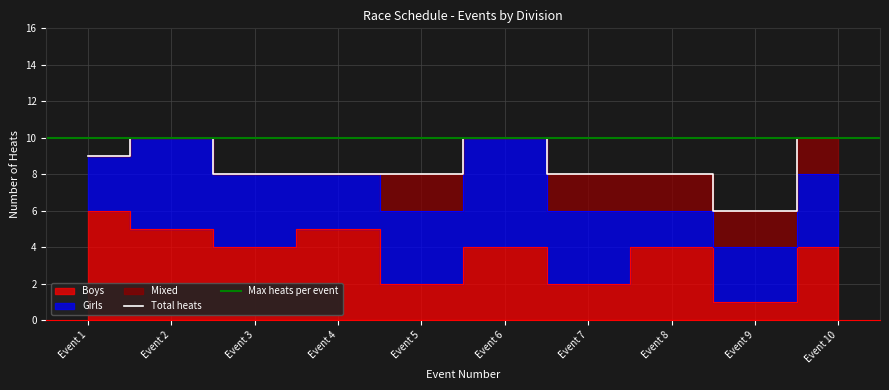

True or false: Girls has more than 1 points higher than both neighbors.

True